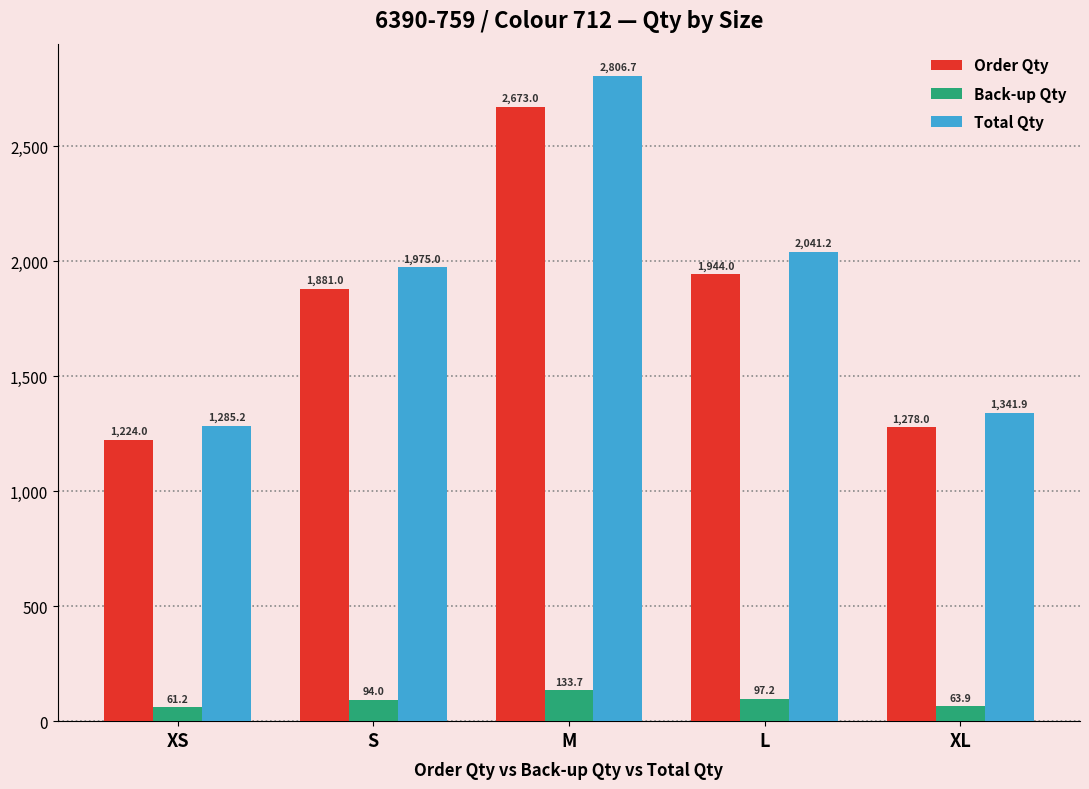

What is the value of the Total Qty bar at the 1st from the left?

1285.2